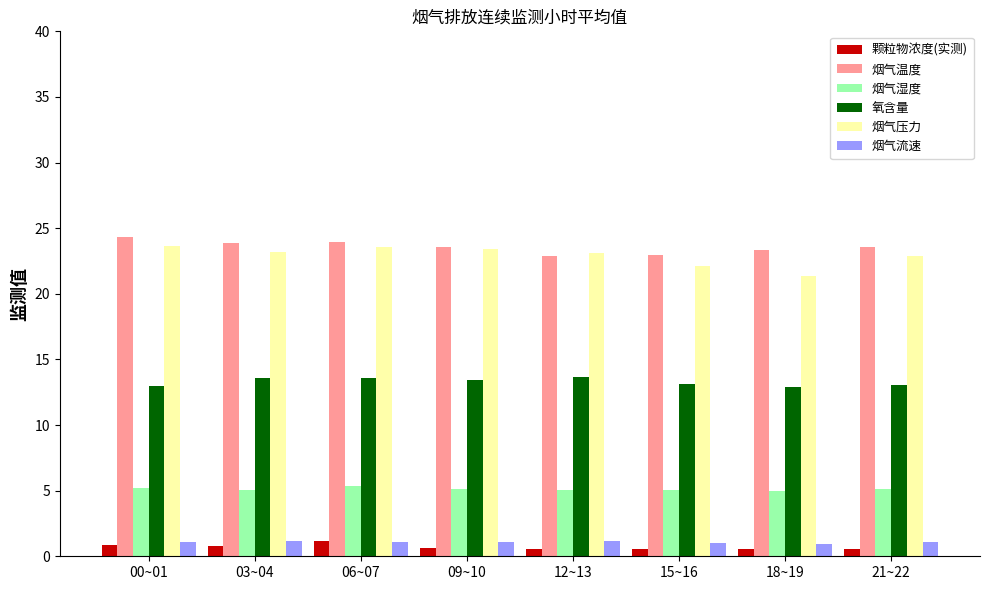

How many categories are shown in the chart?

8